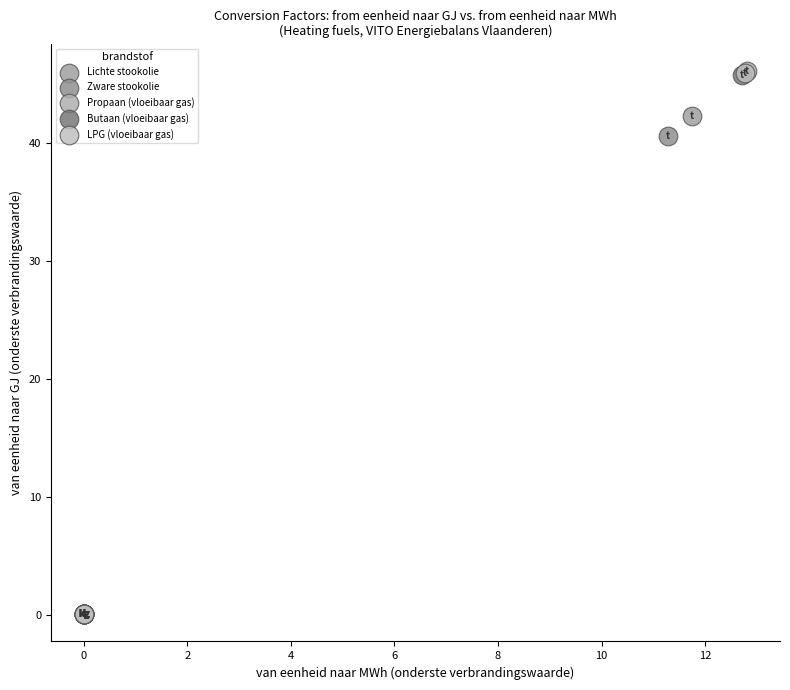

Which series has the widest spread of Y values?

Propaan (vloeibaar gas)